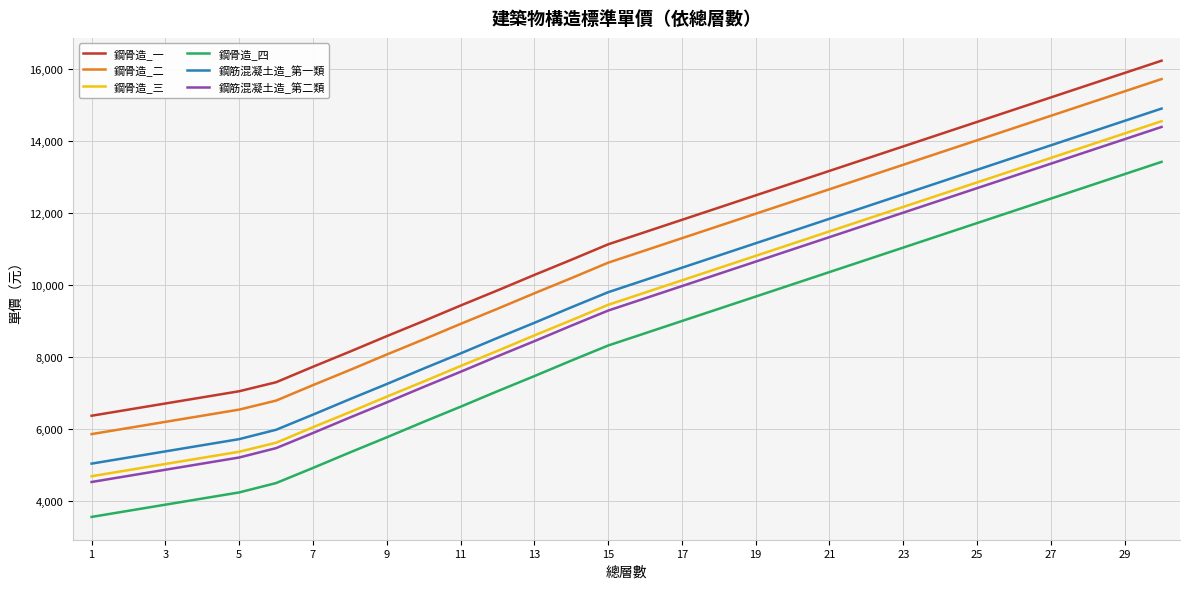

What is the smallest value displayed?

3550